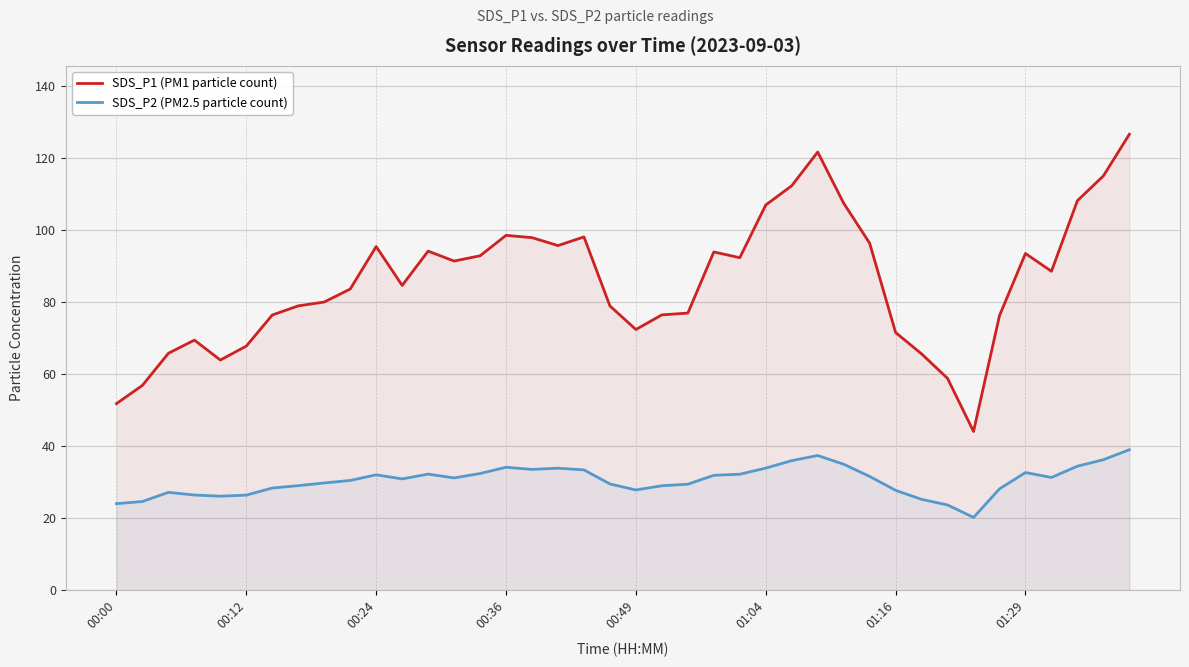

What is the sum of the SDS_P1 (PM1 particle count) values at 23 and 22?

170.8